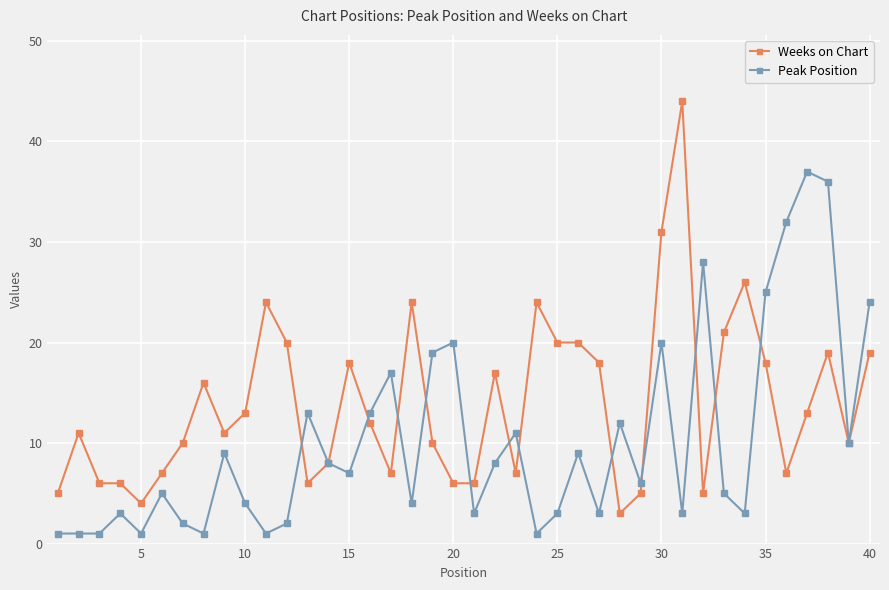

True or false: Weeks on Chart has more than 0 points higher than both neighbors.

True